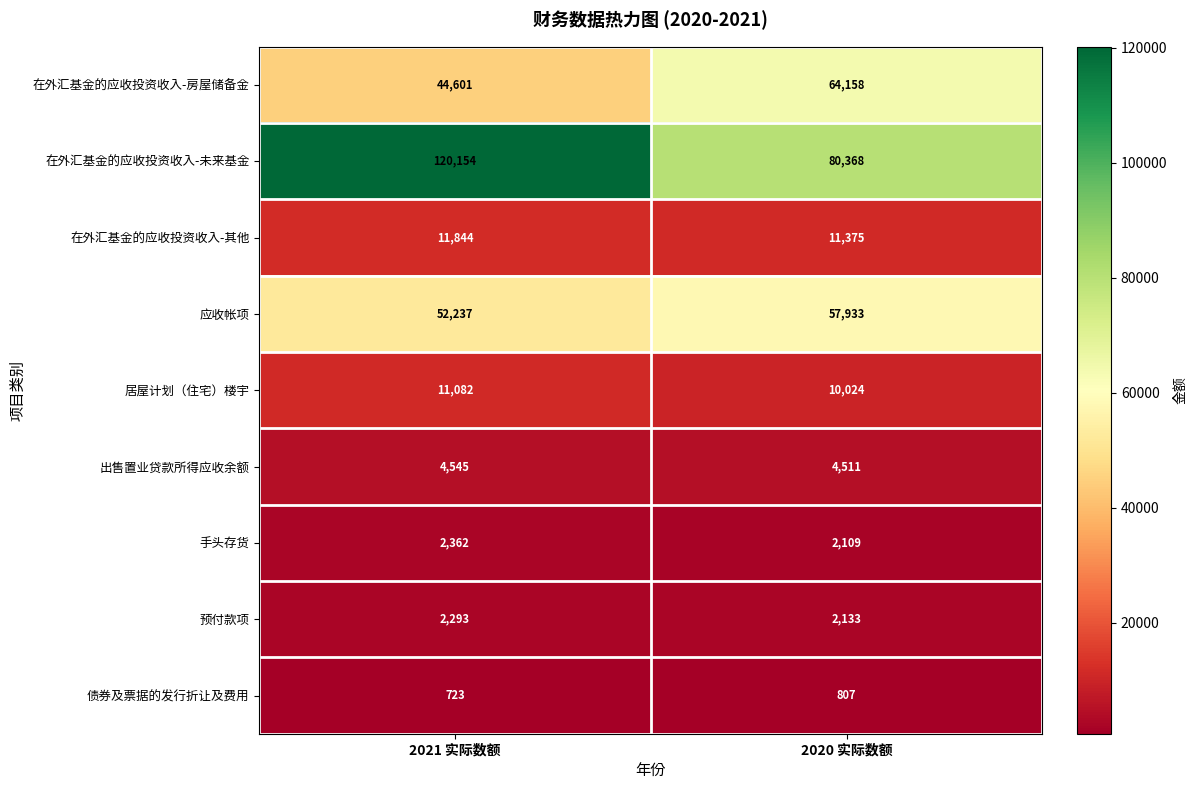

List the series in order of their peak value, lowest first.

债券及票据的发行折让及费用, 预付款项, 手头存货, 出售置业贷款所得应收余额, 居屋计划（住宅）楼宇, 在外汇基金的应收投资收入-其他, 应收帐项, 在外汇基金的应收投资收入-房屋储备金, 在外汇基金的应收投资收入-未来基金